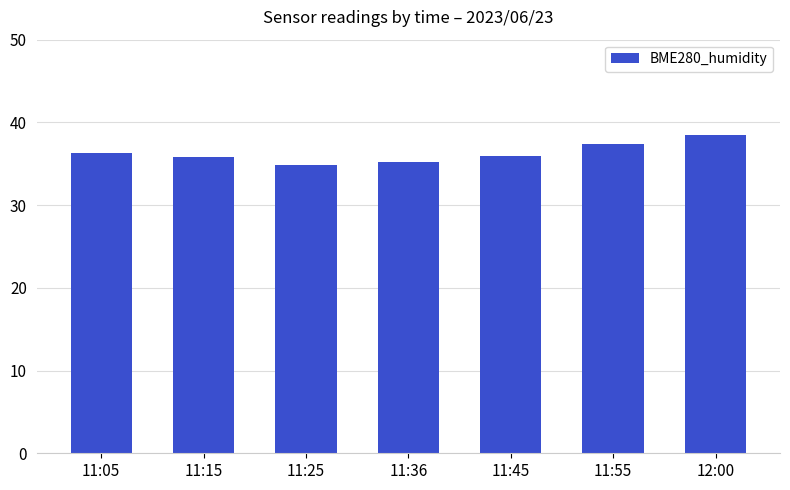

Are the bars grouped side by side (vs. stacked)?

No